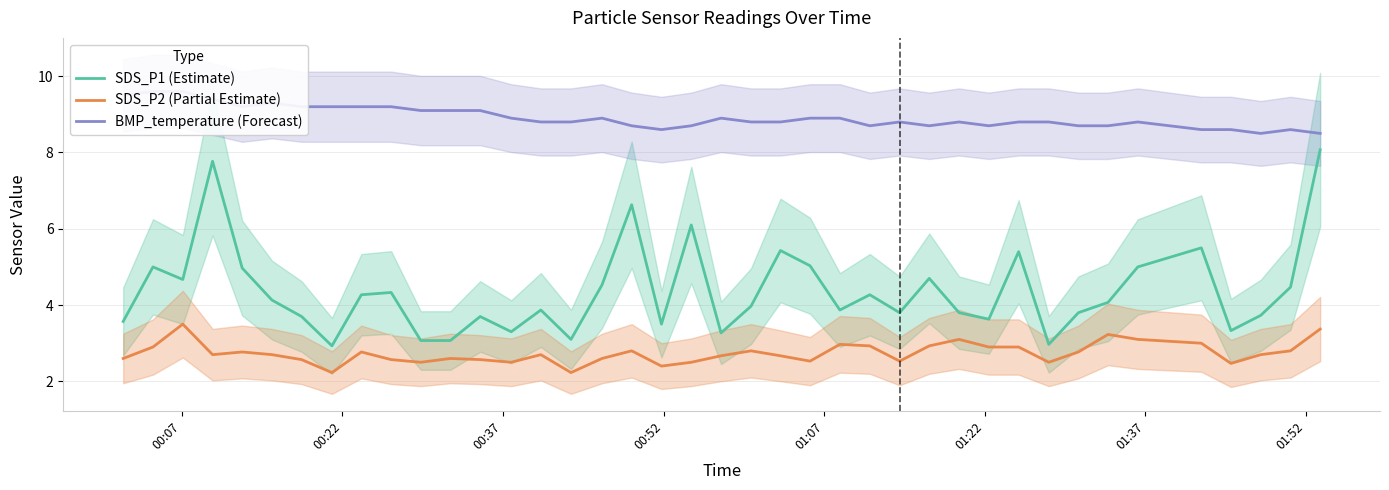

True or false: SDS_P2 (Partial Estimate) and SDS_P1 (Estimate) intersect in this chart.

False